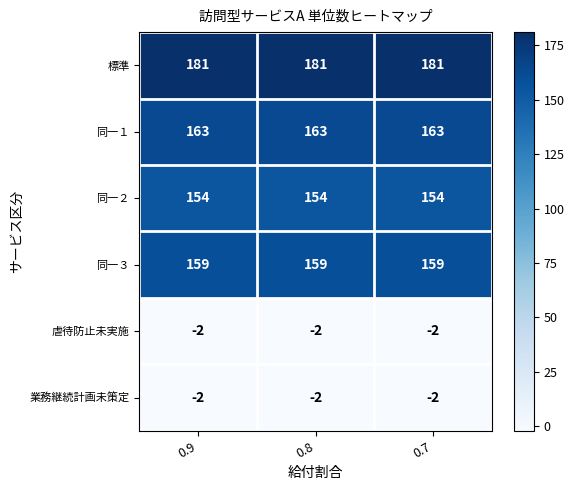

The 業務継続計画未策定 series shows -2 at 0.8. True or false?

True